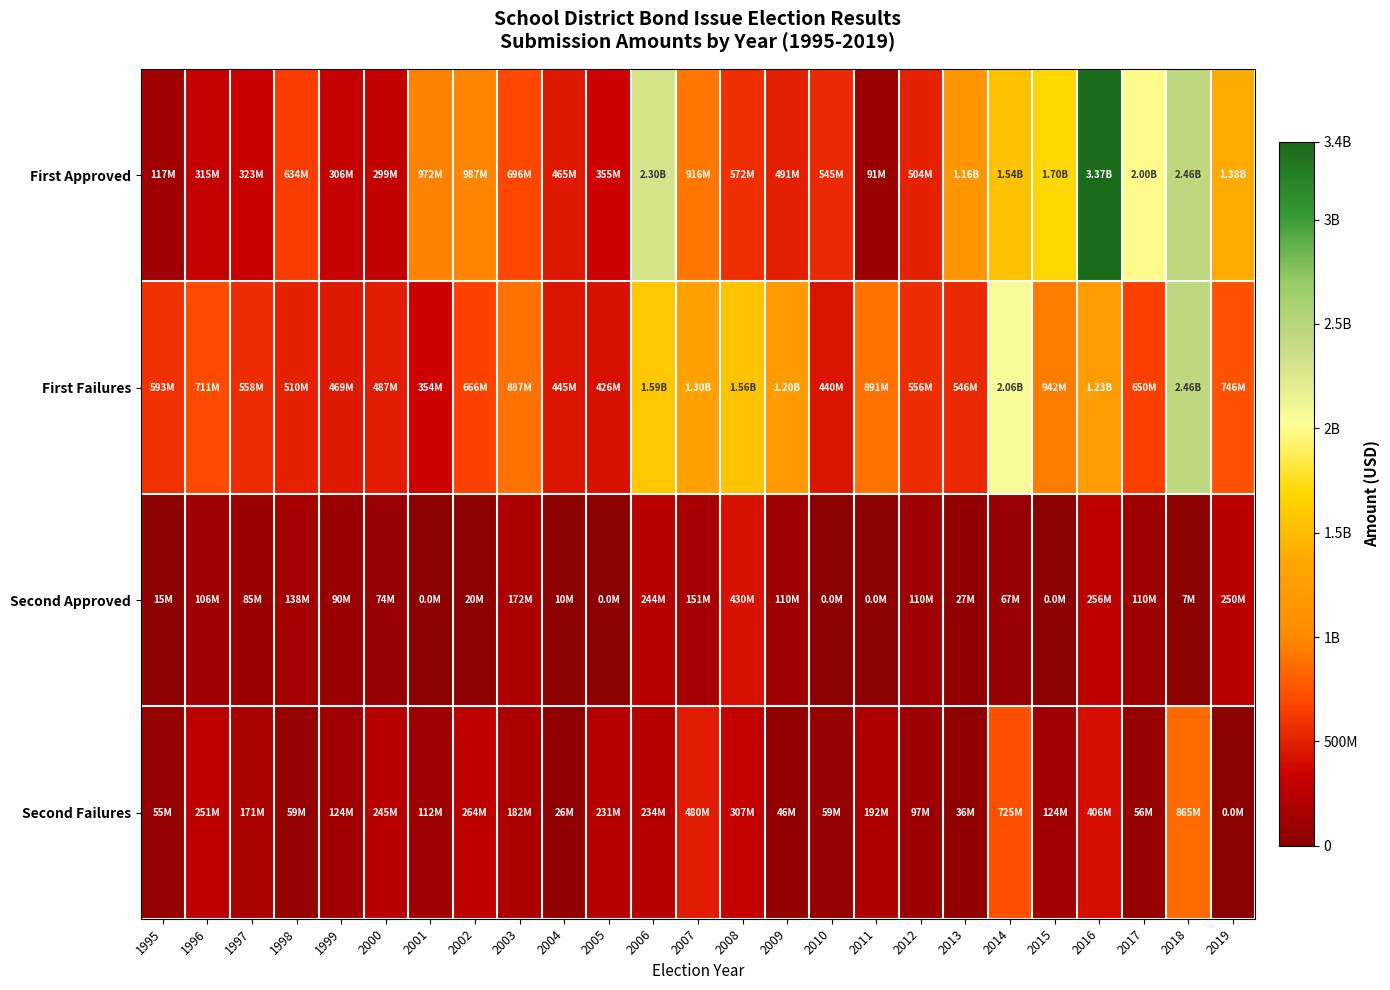

At how many categories does at least one series exceed 333556871?

25